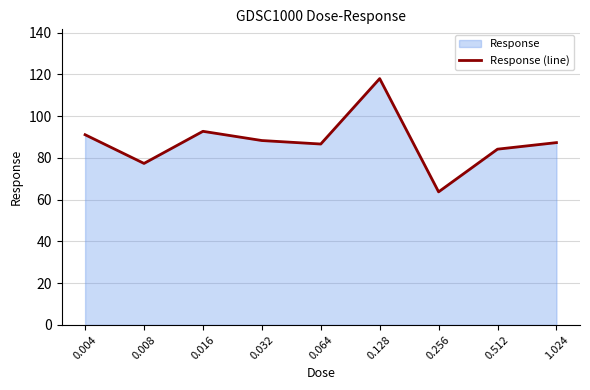

The chart shows a value of 91.1 at 0.004. True or false?

True